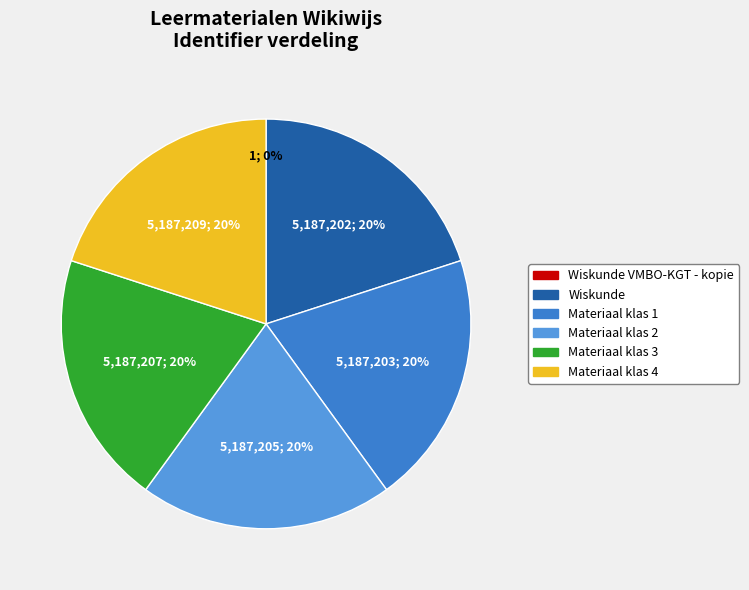

To the nearest percent, what is the average slice percentage?

17%